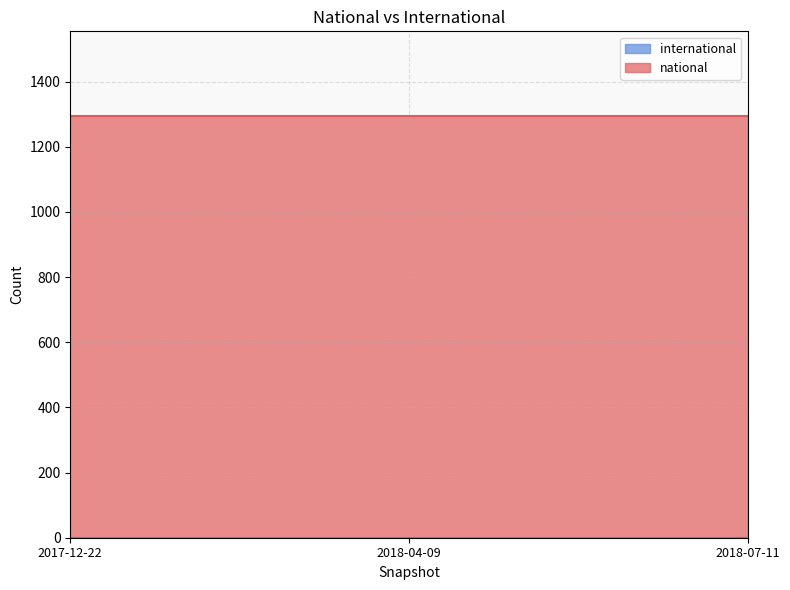

Which has a higher value, 2017-12-22 or 2018-07-11?

2017-12-22